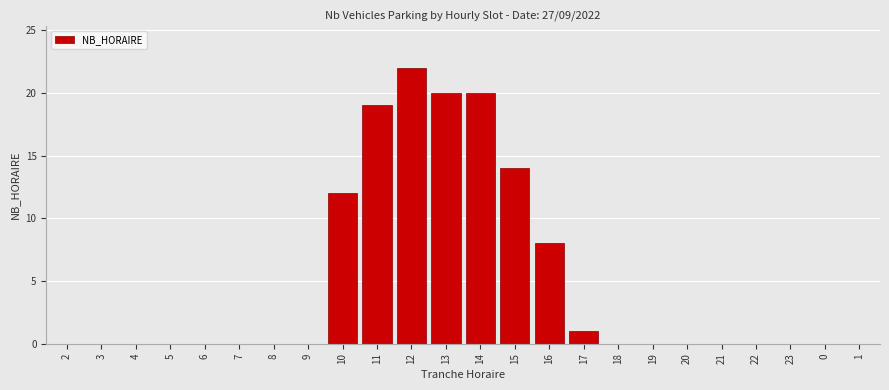

Reading right to left, transcribe all the data shown in this chart.

1=0	0=0	23=0	22=0	21=0	20=0	19=0	18=0	17=1	16=8	15=14	14=20	13=20	12=22	11=19	10=12	9=0	8=0	7=0	6=0	5=0	4=0	3=0	2=0